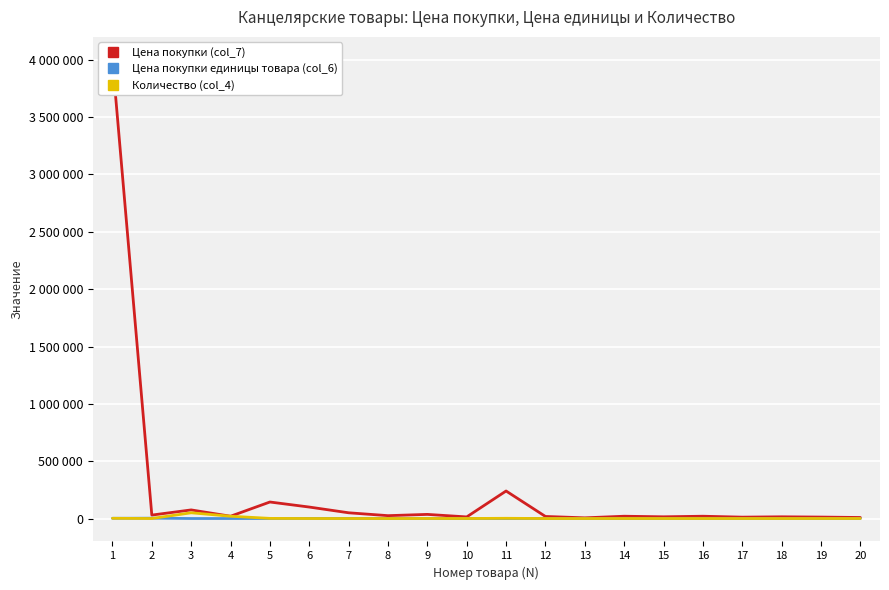

What is the difference between the maximum and minimum values in the Цена покупки (col_7) series?

3994000.0